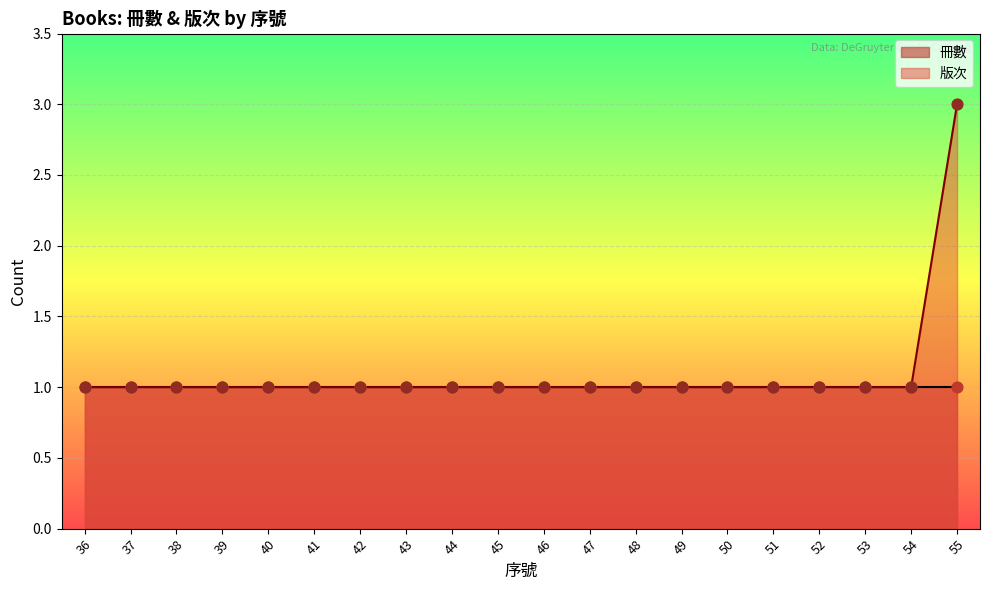

Which has a higher value, 42 or 40?

42